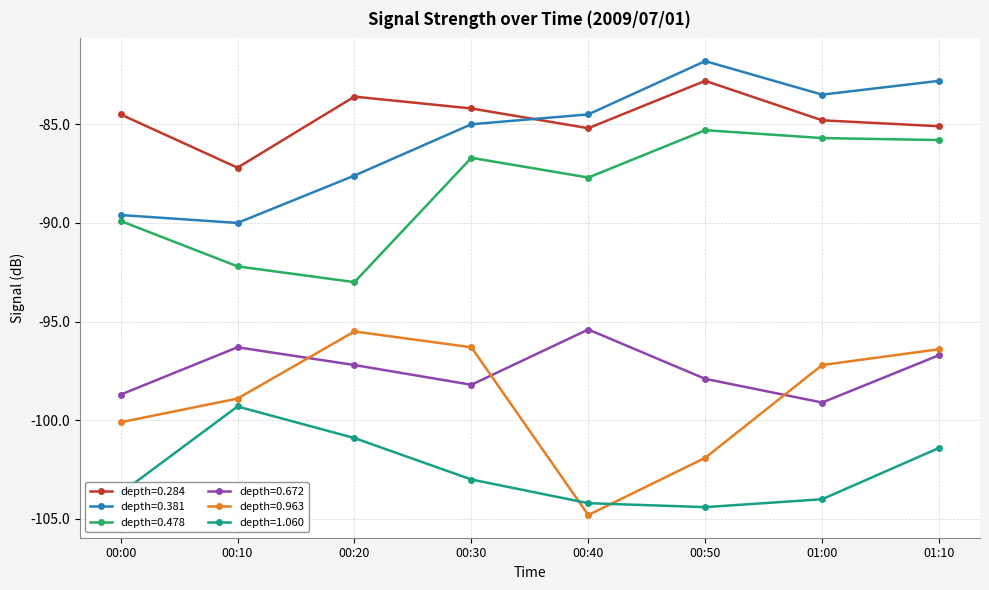

The depth=0.284 series shows -87.2 at 00:10. True or false?

True